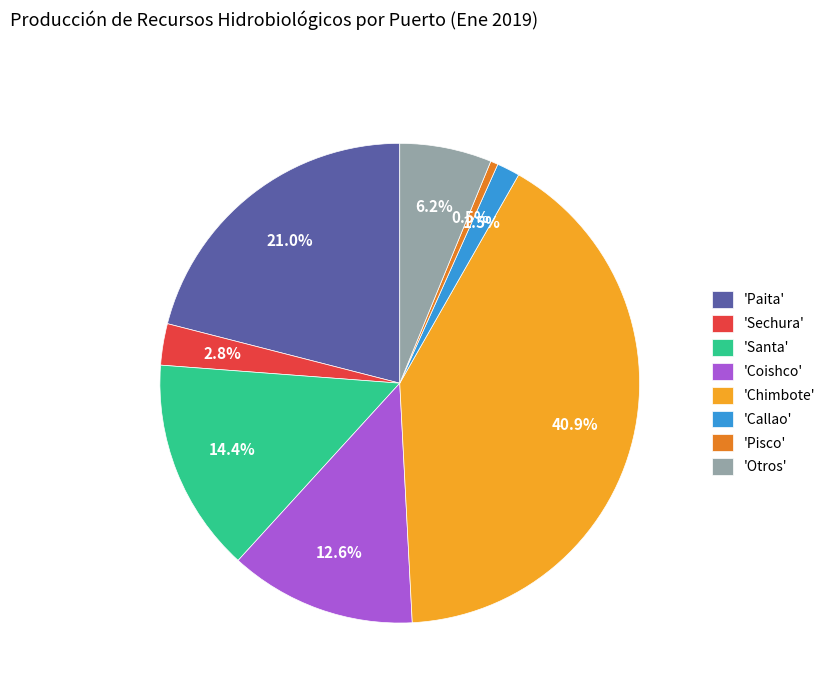

To the nearest percent, what is the average slice percentage?

12%